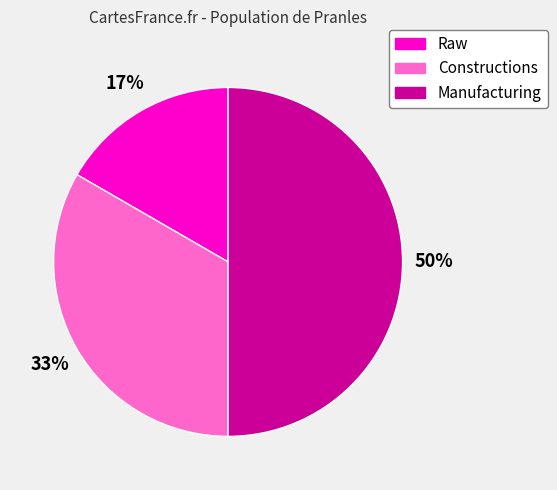

How many segments does this pie chart have?

3